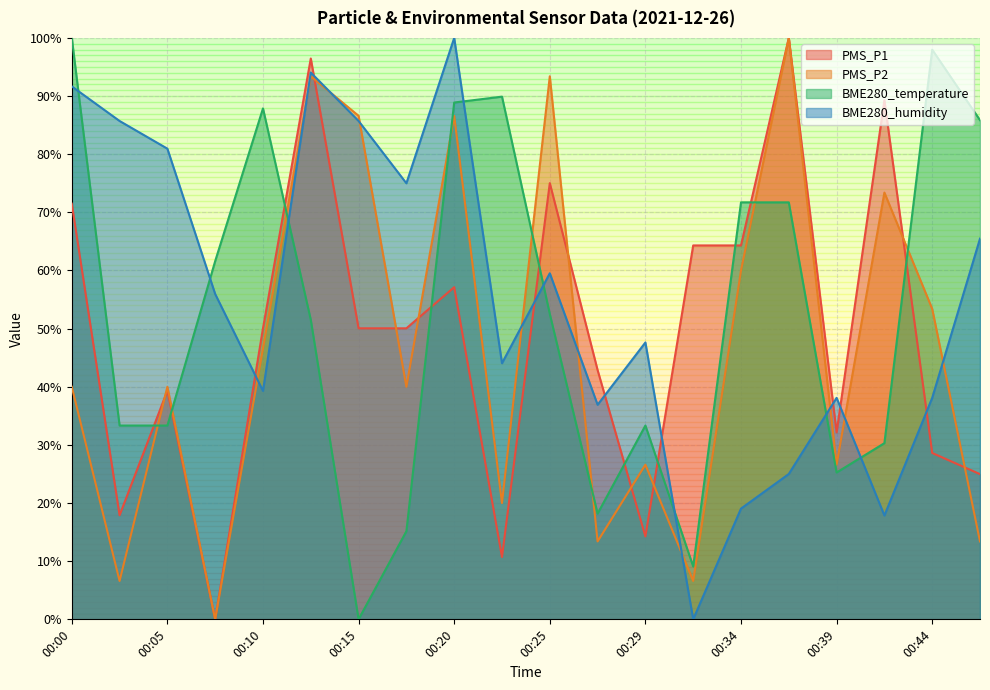

What is the value of the BME280_temperature point at the 6th from the left?

51.5